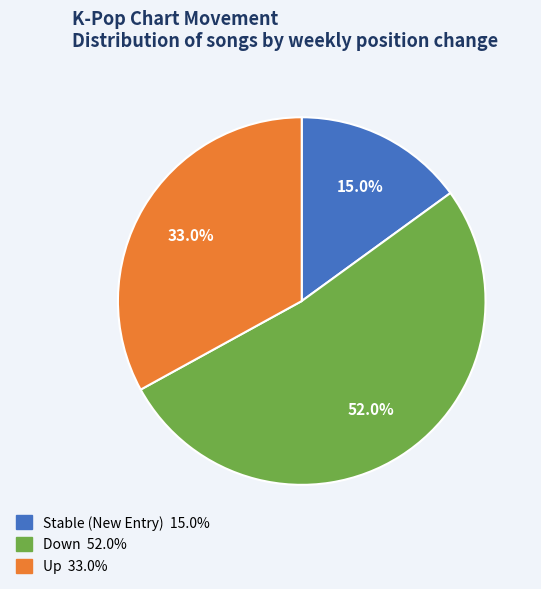

Does any single category account for the majority?

Yes